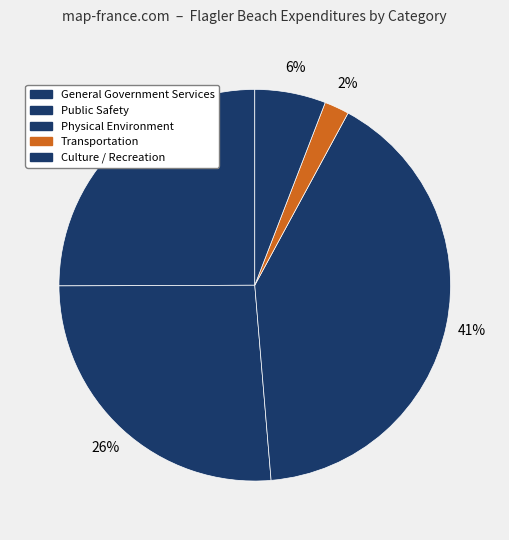

Is it true that Physical Environment is 29% of the pie?

False